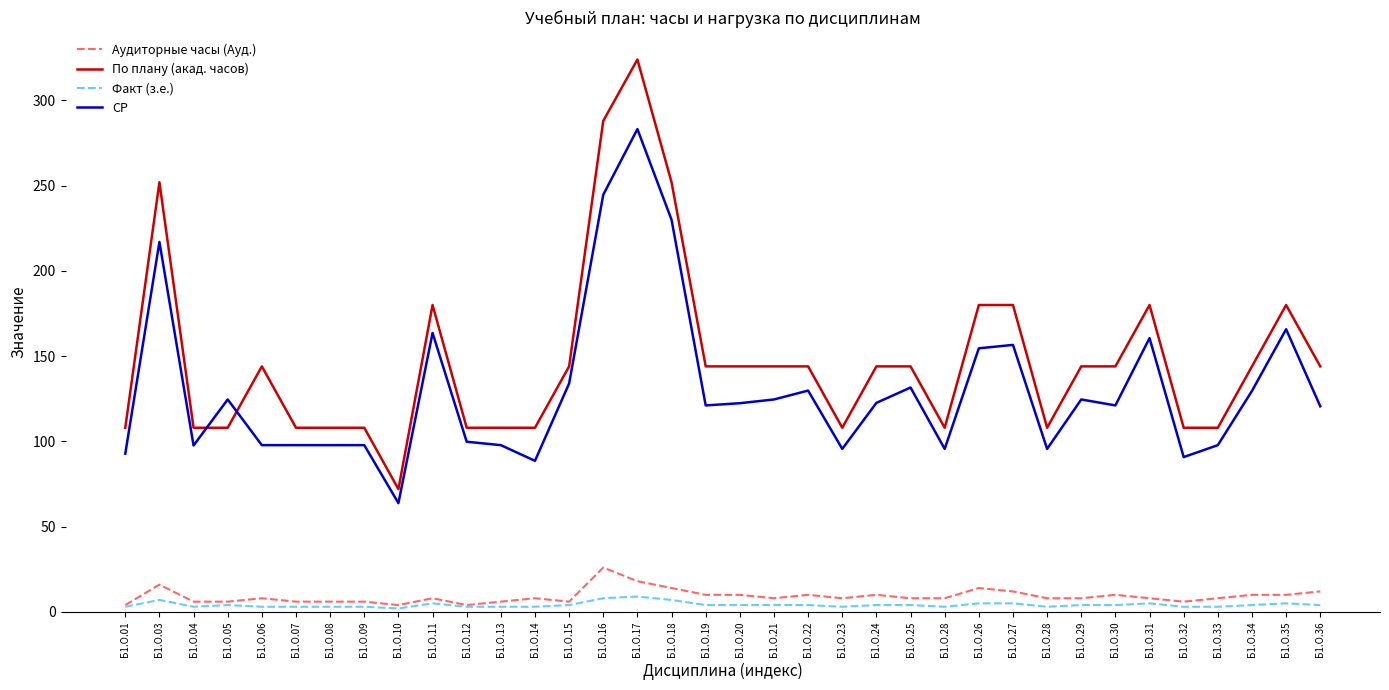

At which category does the chart reach its peak across all series?

Б1.О.17